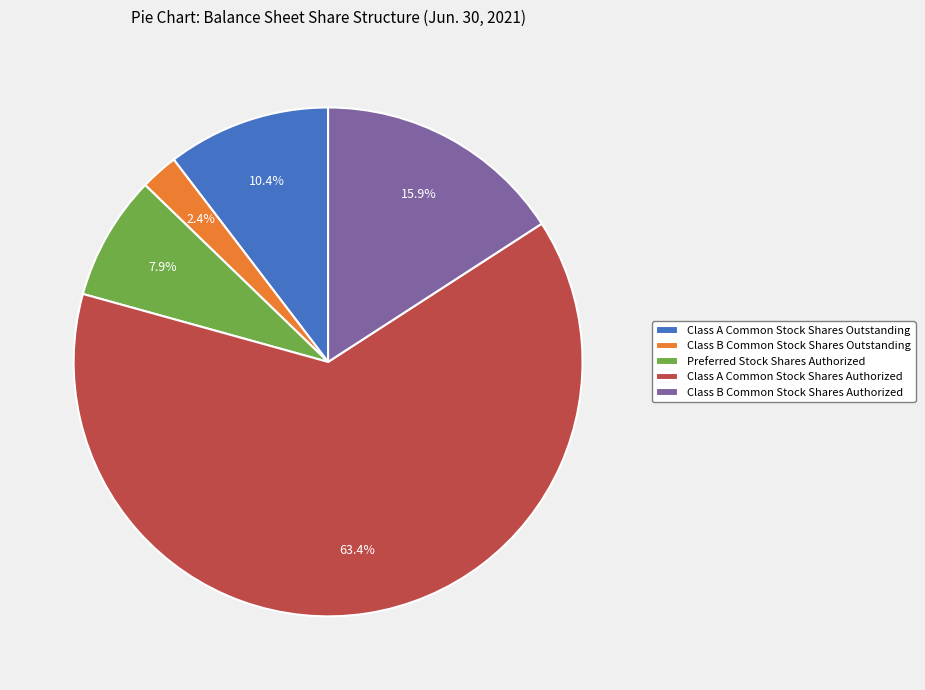

True or false: Preferred Stock Shares Authorized accounts for 1% of the total.

False